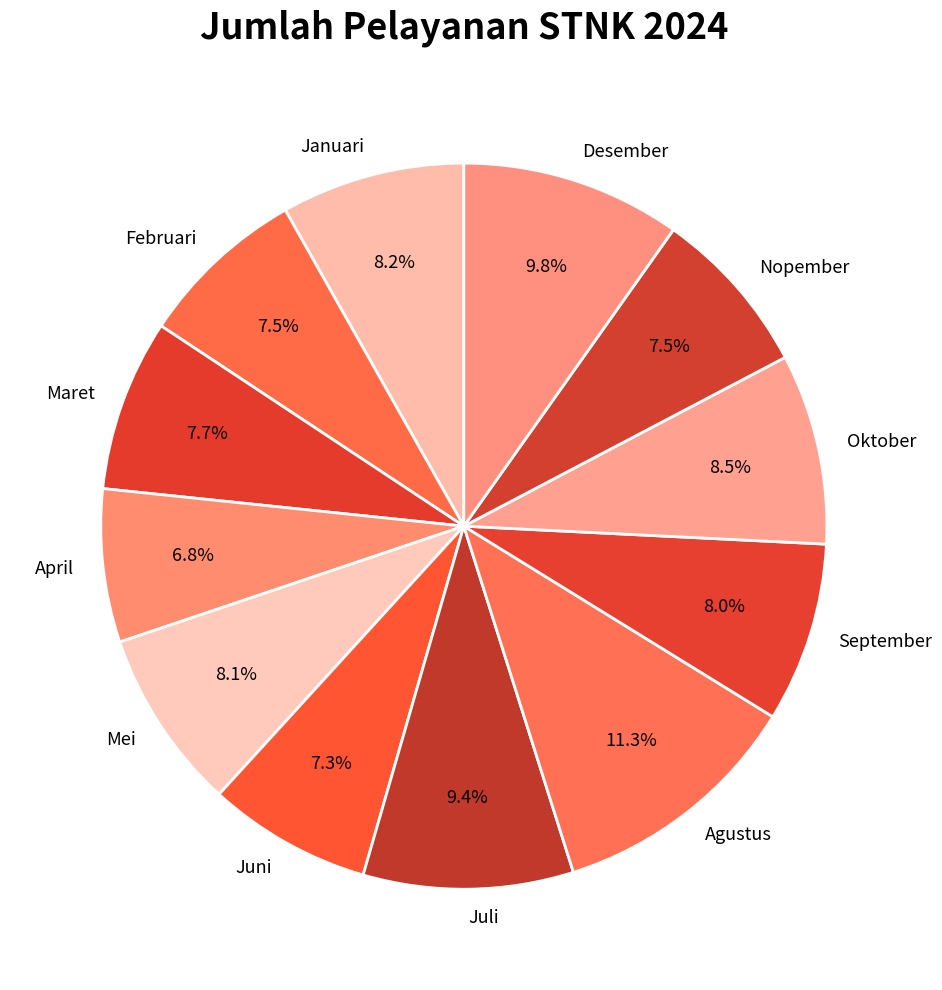

Which slice is the largest?

Agustus